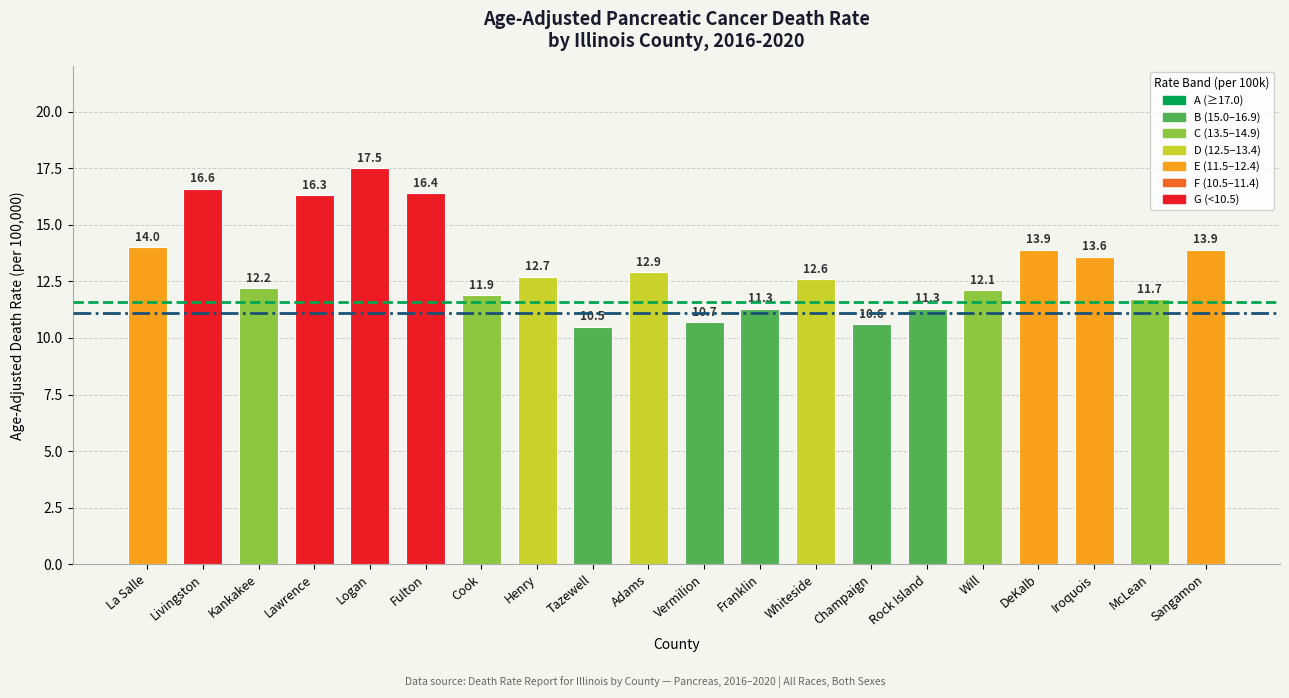

Reading left to right, transcribe all the data shown in this chart.

La Salle=14.0	Livingston=16.6	Kankakee=12.2	Lawrence=16.3	Logan=17.5	Fulton=16.4	Cook=11.9	Henry=12.7	Tazewell=10.5	Adams=12.9	Vermilion=10.7	Franklin=11.3	Whiteside=12.6	Champaign=10.6	Rock Island=11.3	Will=12.1	DeKalb=13.9	Iroquois=13.6	McLean=11.7	Sangamon=13.9